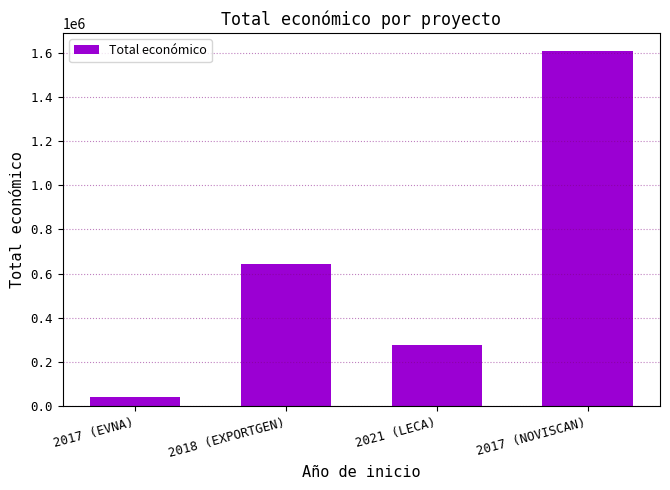

Reading left to right, what are all the values shown in this chart?

2017 (EVNA)=42072	2018 (EXPORTGEN)=644817	2021 (LECA)=278602	2017 (NOVISCAN)=1609378